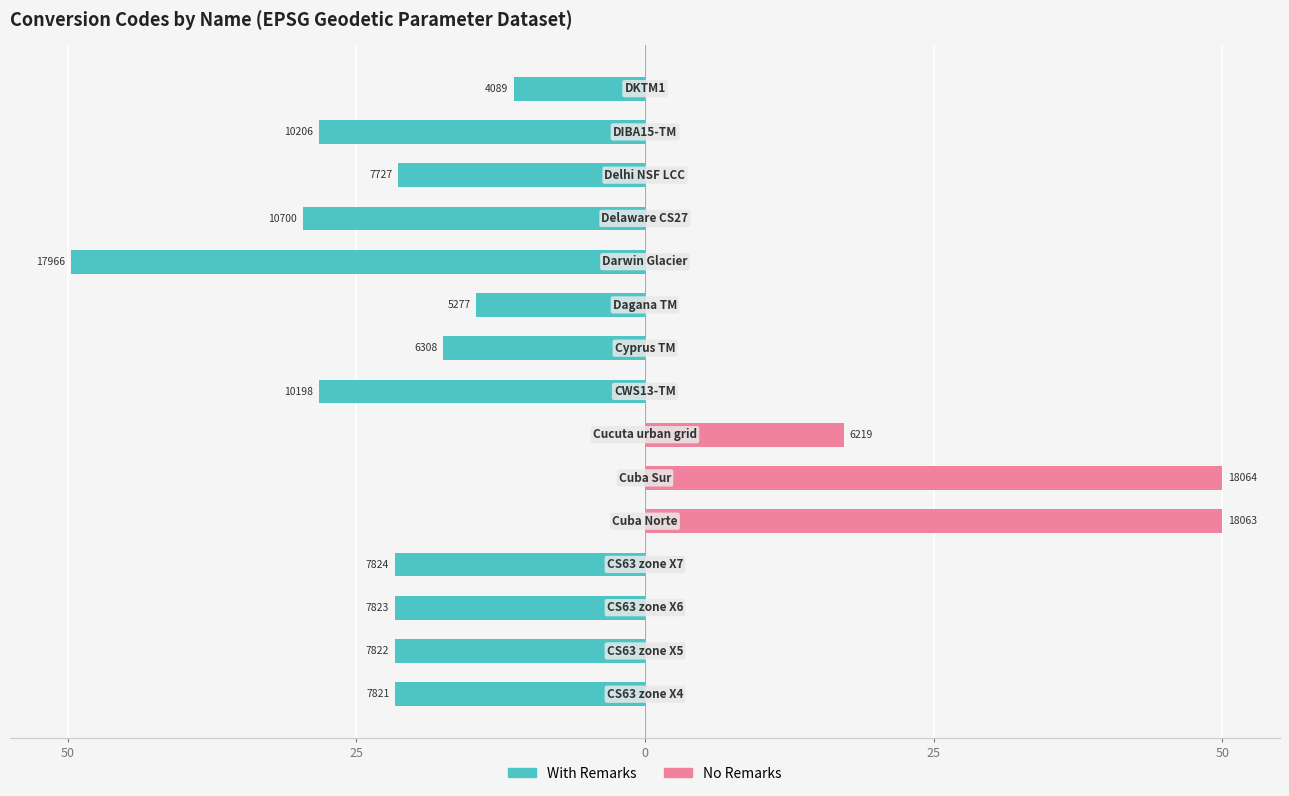

Rank the series by their average value, from lowest to highest.

With Remarks, No Remarks